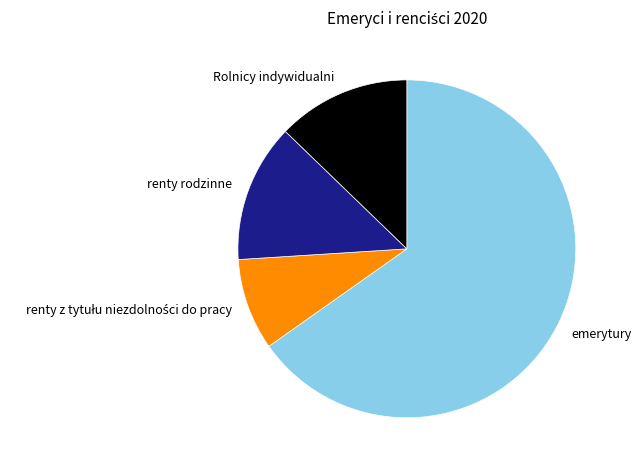

Approximately how many times larger is the value at renty rodzinne compared to Rolnicy indywidualni?

1.0